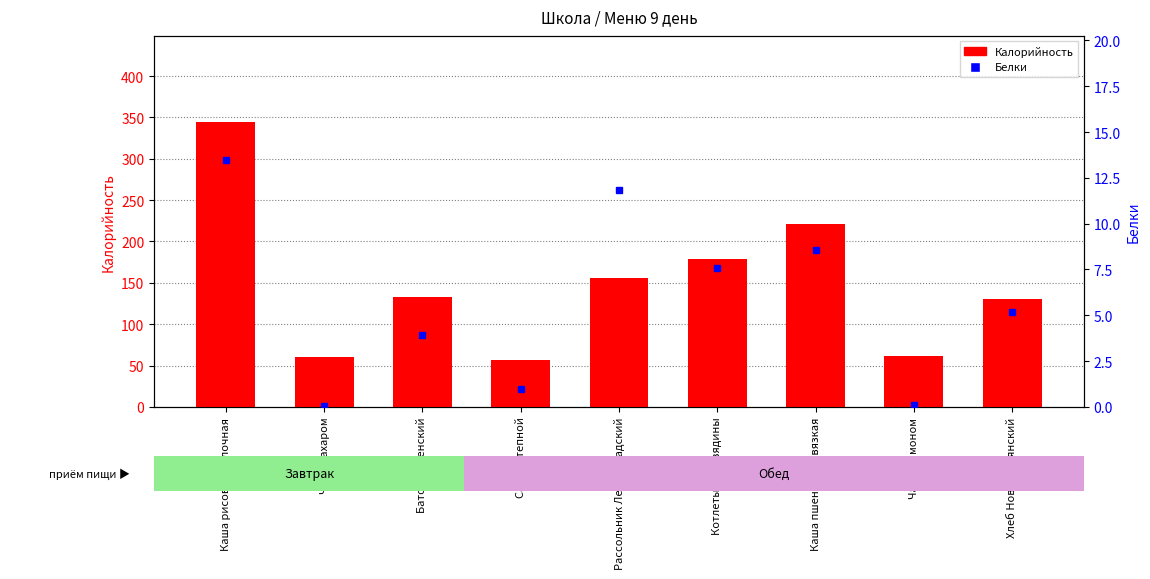

What is the spread (max minus min) of values at Батон Раменский?

128.6